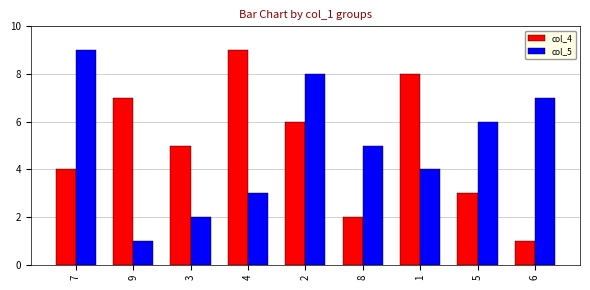

What are all the series names shown in the legend?

col_4, col_5